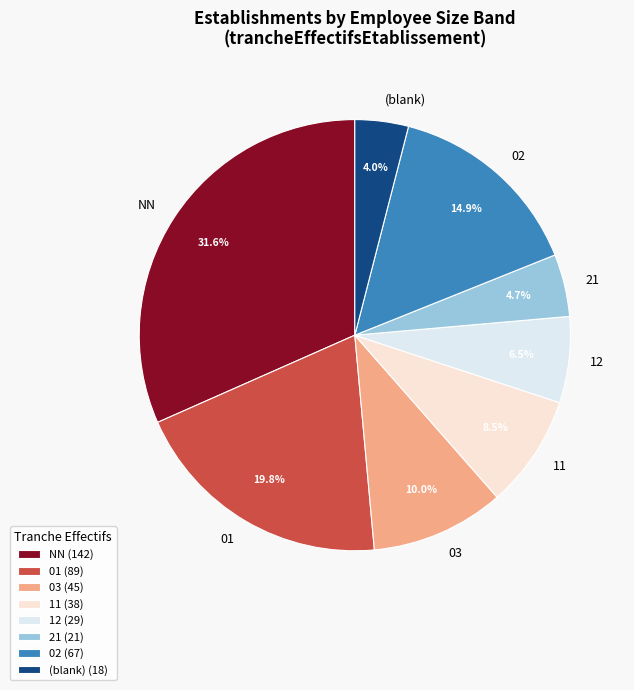

Approximately how many times larger is the value at 12 compared to 21?

1.4